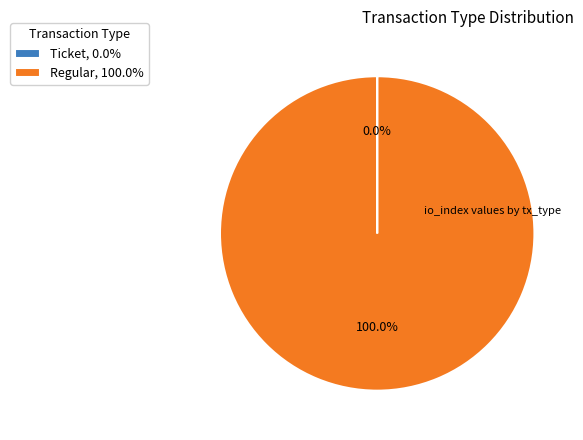

Is there any slice that represents more than half of the pie?

Yes